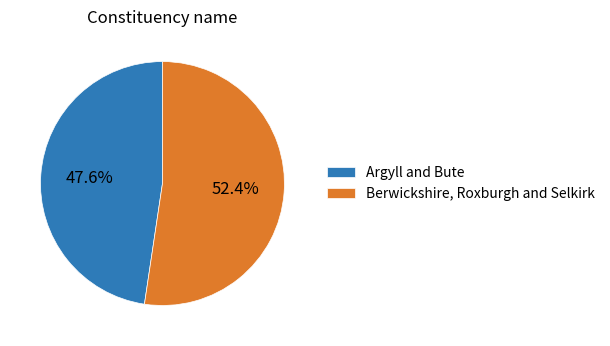

Is it true that Berwickshire, Roxburgh and Selkirk is 42% of the pie?

False